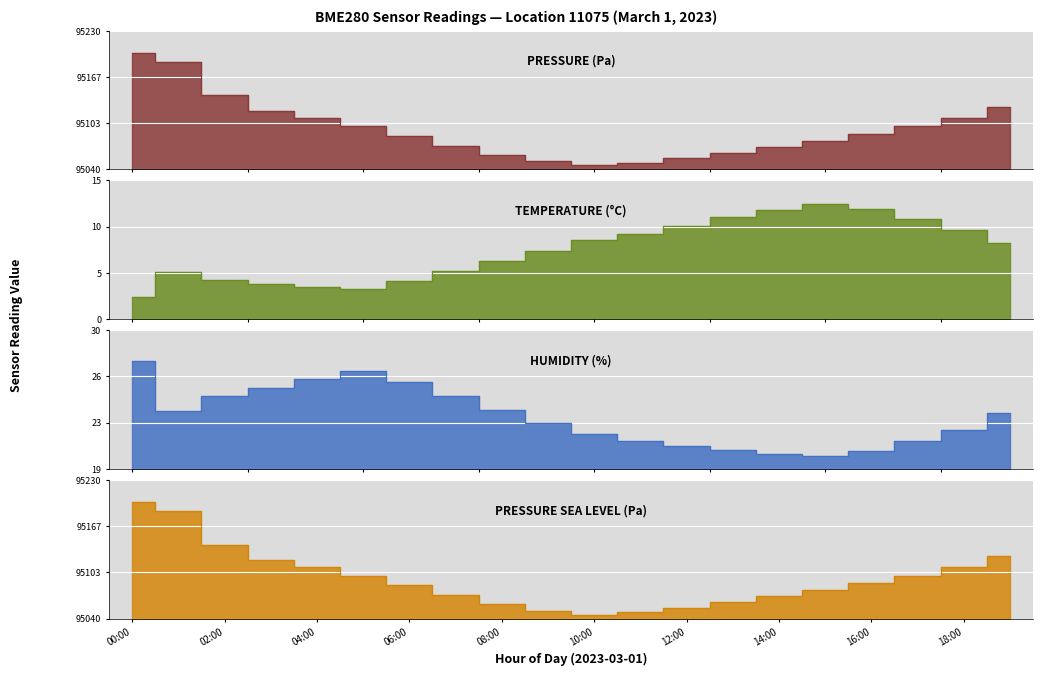

True or false: pressure_sealevel and humidity intersect in this chart.

False